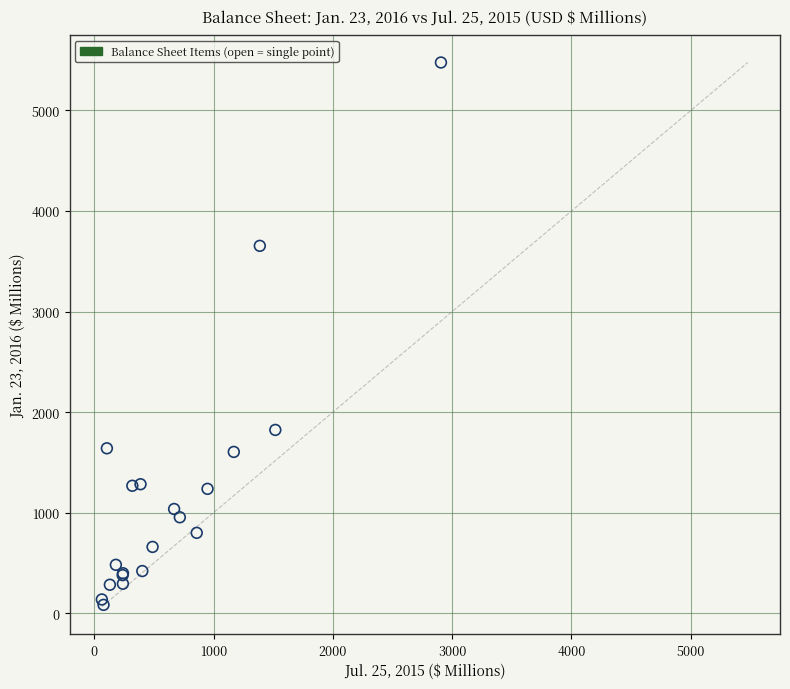

What Y value in the scatter plot is closest to 2780?

3653.8